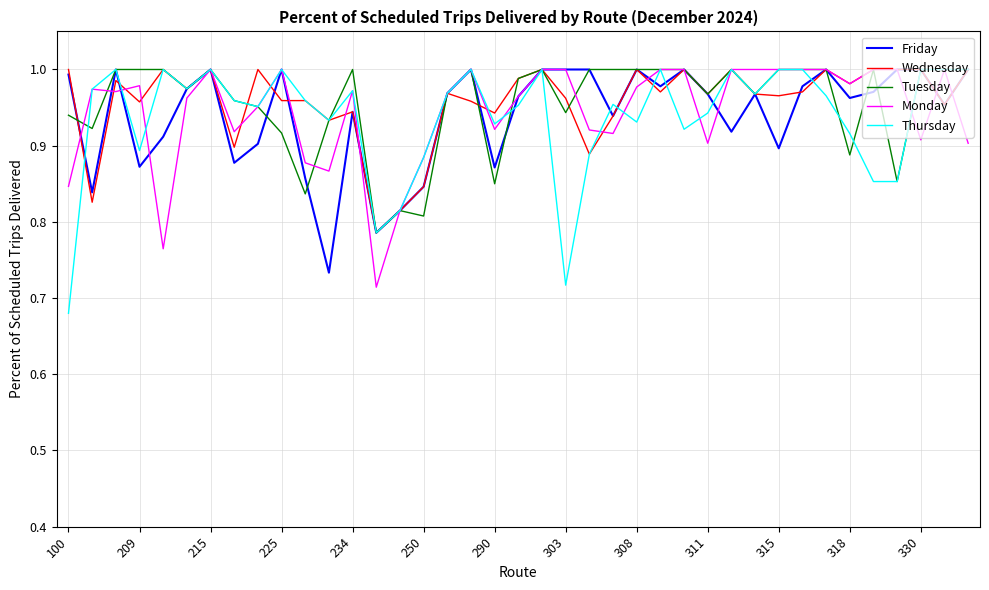

Which series has the largest range (max minus min)?

Thursday